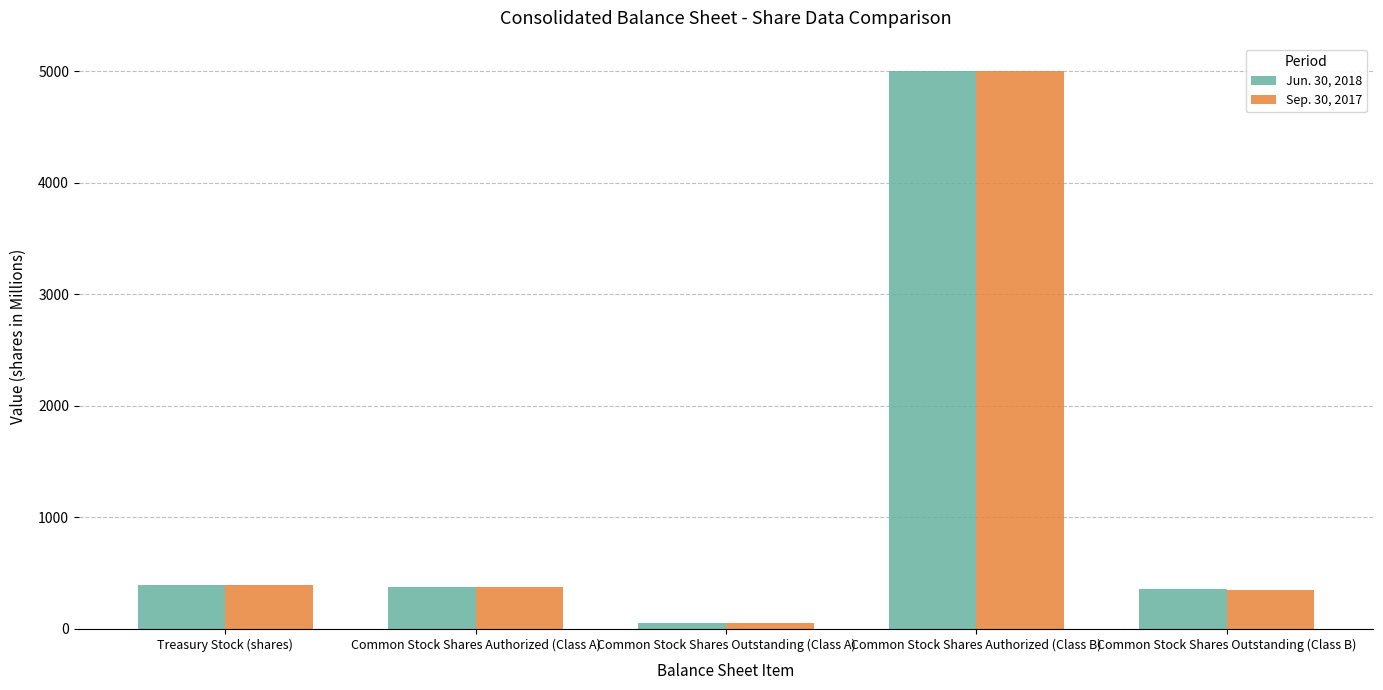

How many bars are there in each group?

2